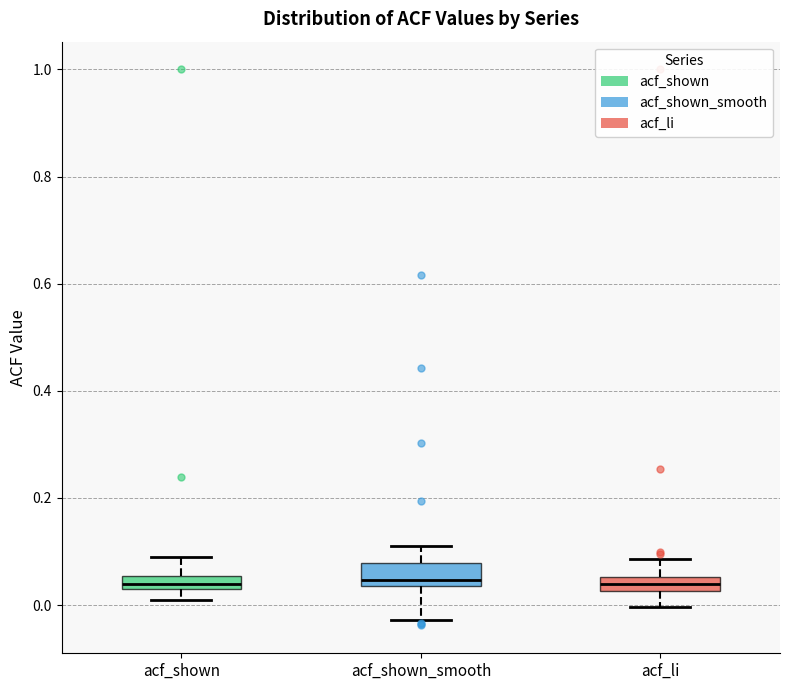

Where is the lower edge of the box for acf_shown_smooth on the y-axis? The values are not printed on the chart, so give them approximately, as read against the axis.

0.04